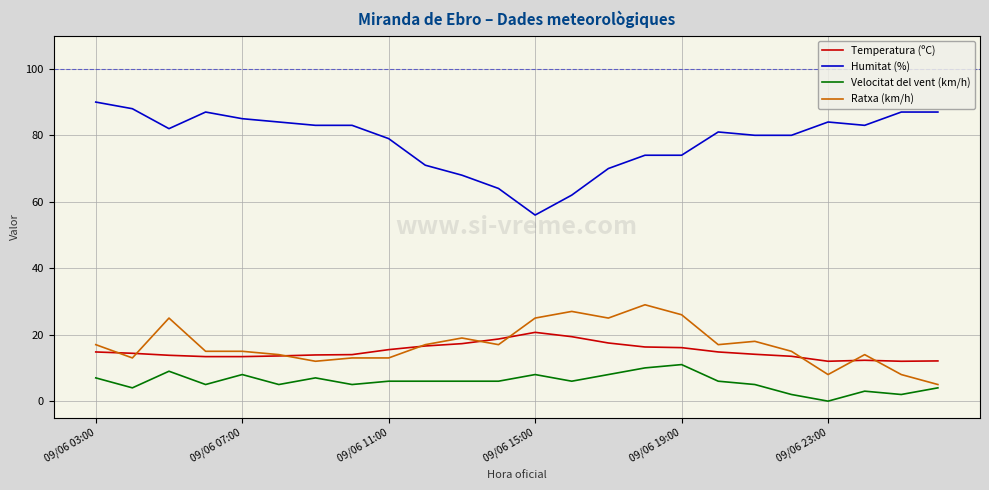

Does the chart have visible grid lines?

Yes